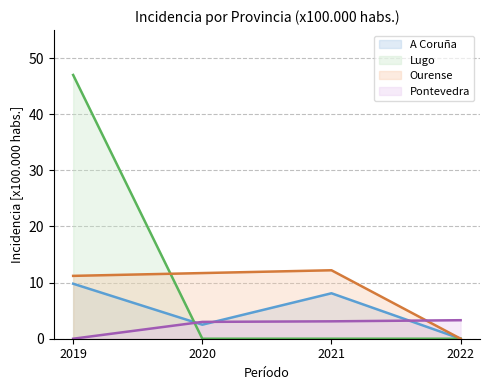

True or false: Ourense and Lugo intersect in this chart.

True